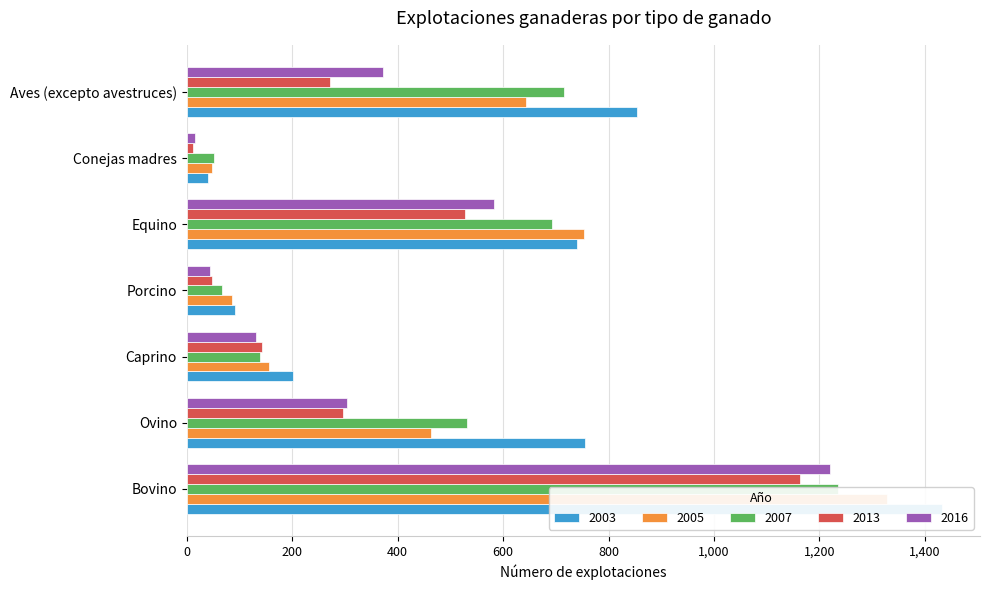

True or false: 2005 has a value of 691 at Bovino.

False